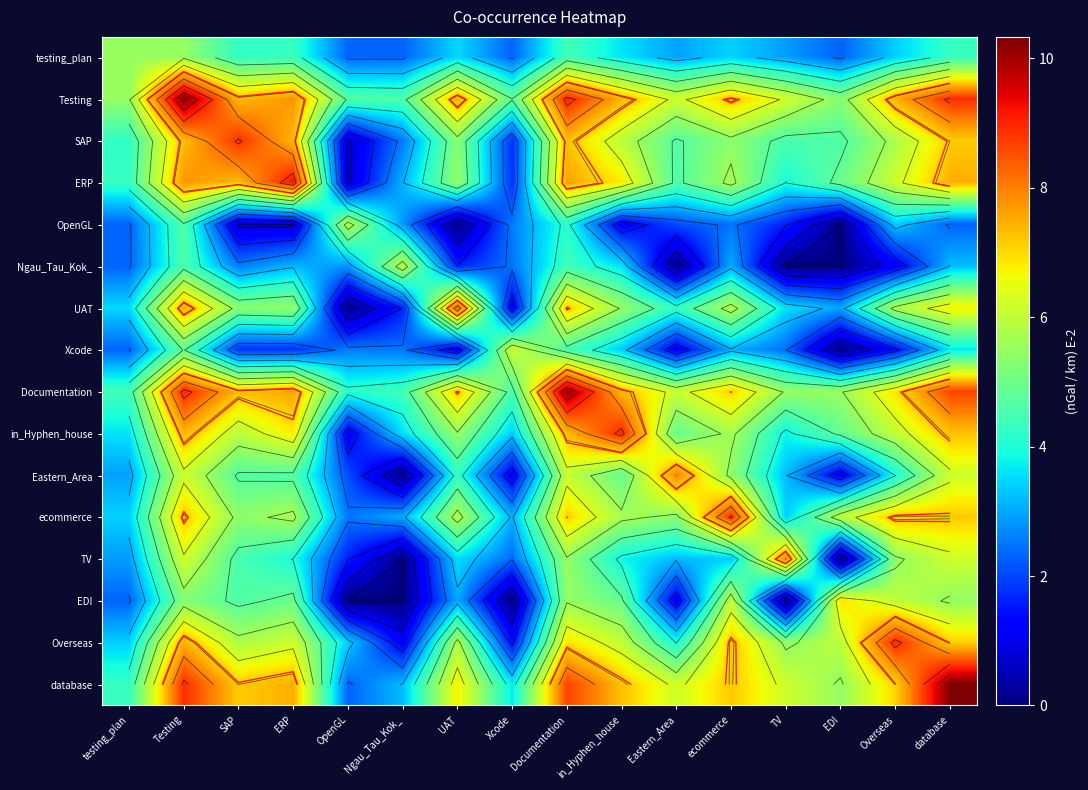

At which label does Documentation first exceed 7?

Testing